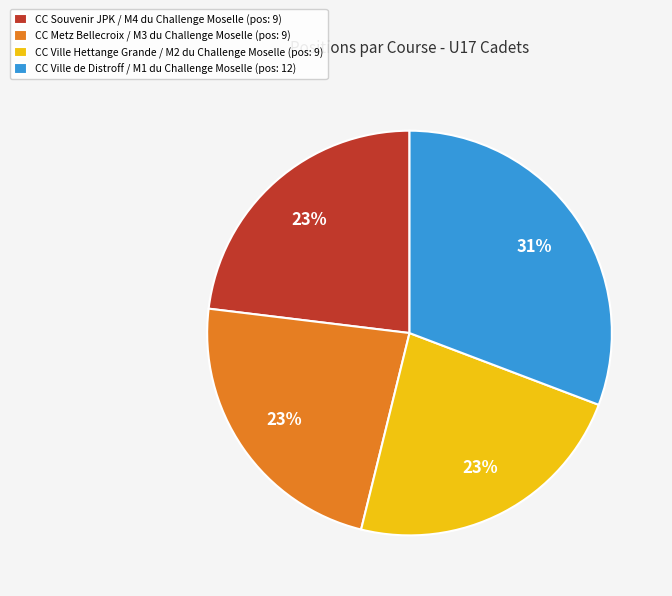

Combined, do CC Ville de Distroff / M1 du Challenge Moselle (pos: 12) and CC Ville Hettange Grande / M2 du Challenge Moselle (pos: 9) account for over 50%?

Yes